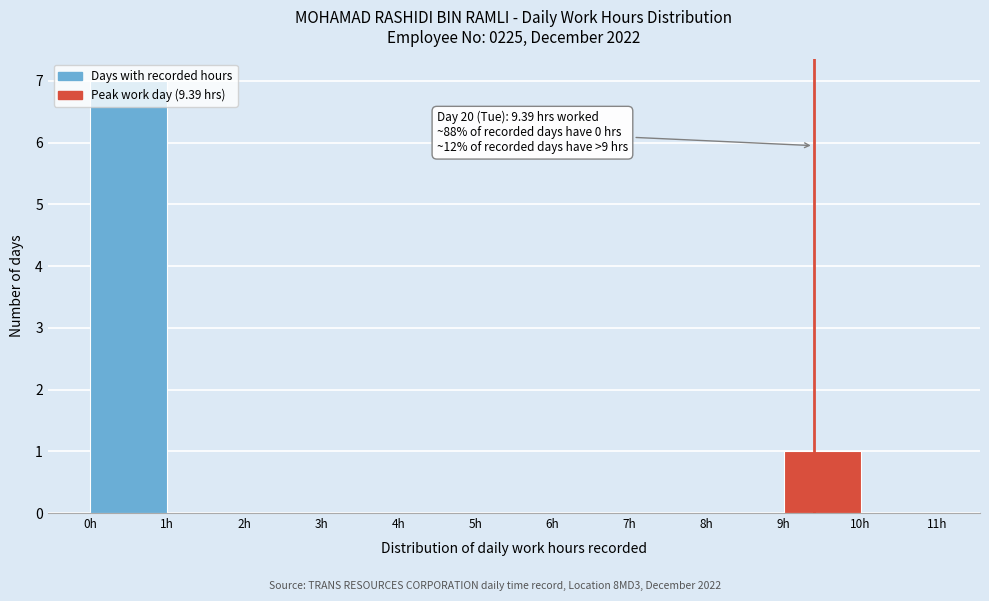

Over which range of the x-axis is the bar tallest?

0 to 1